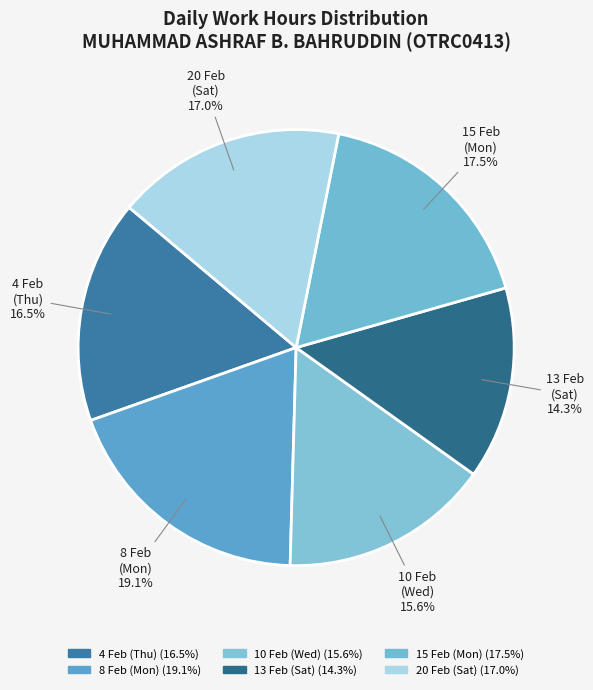

Is there a majority slice in this chart?

No